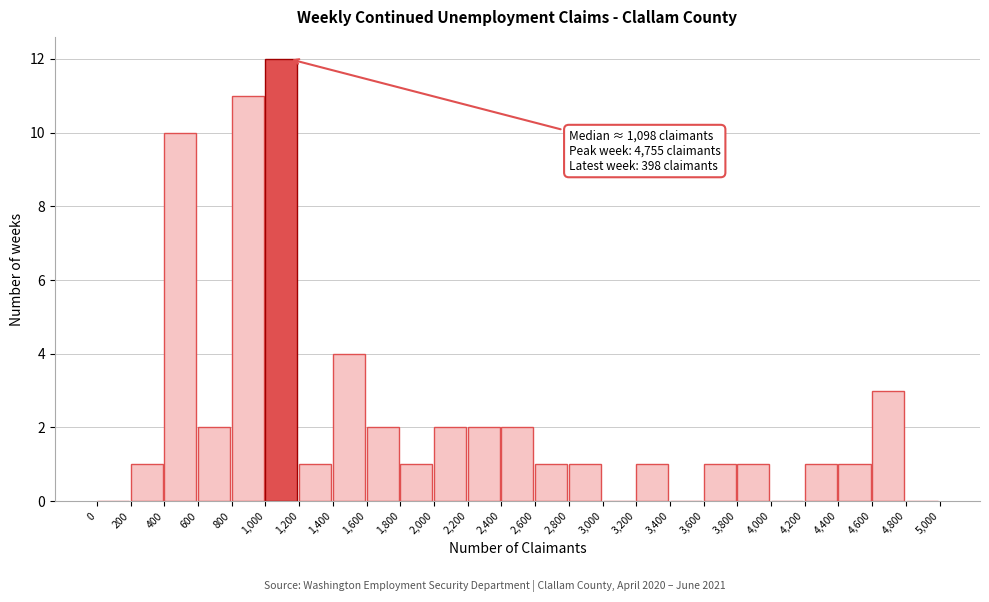

Which range on the x-axis has the tallest bar?

1,000 to 1,200